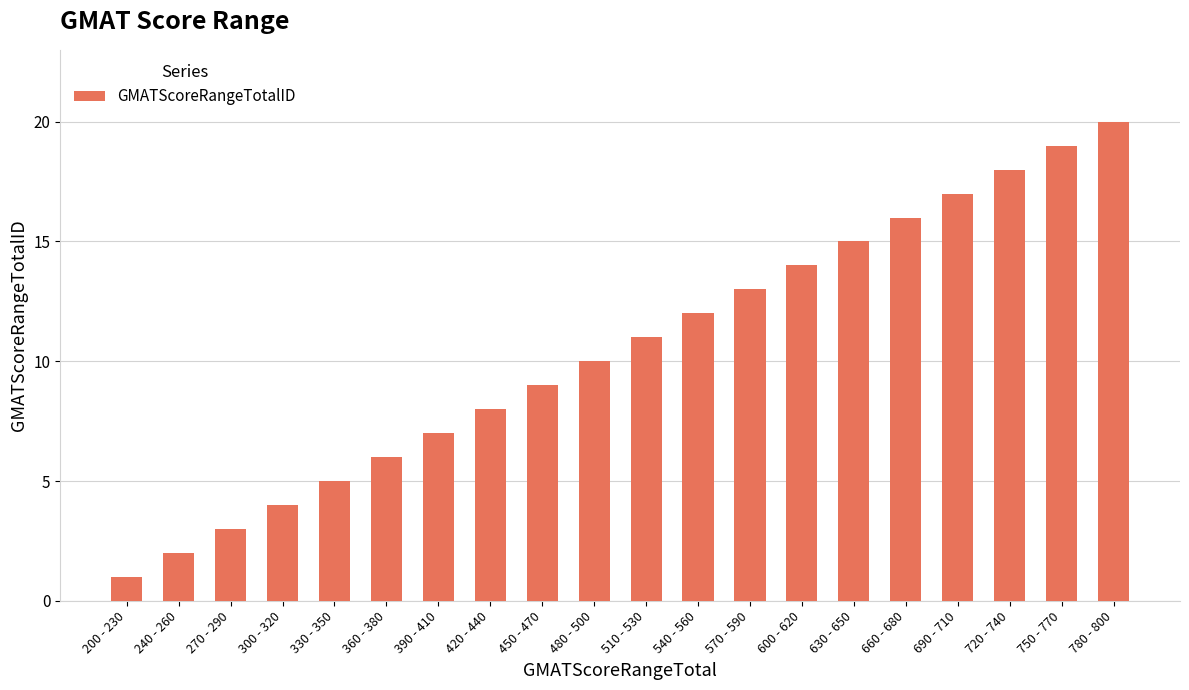

At which label is the value closest to 10?

480 - 500